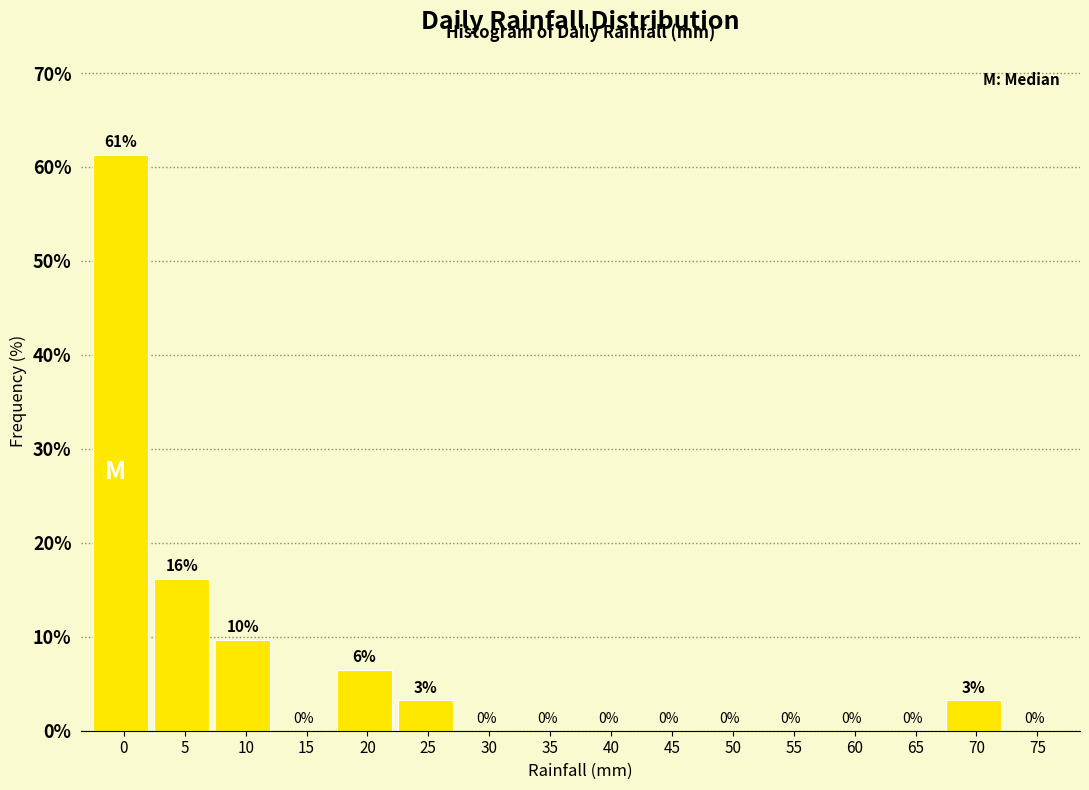

What is the maximum value shown in the chart?

61.3